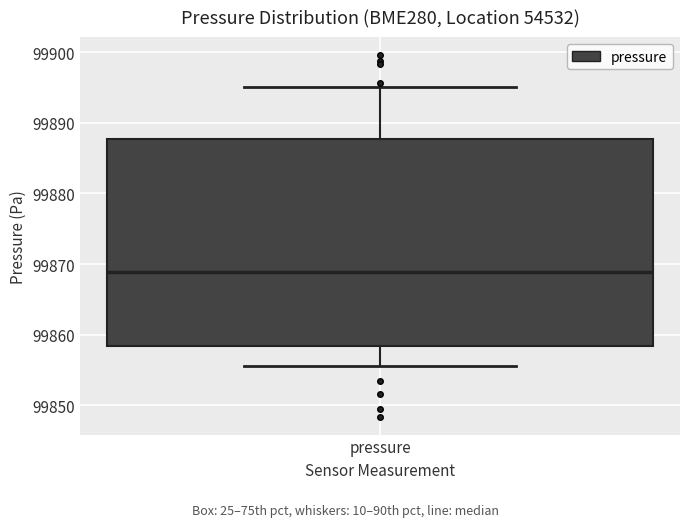

Where does the lower whisker of the box for pressure end on the y-axis? The values are not printed on the chart, so give them approximately, as read against the axis.

99856